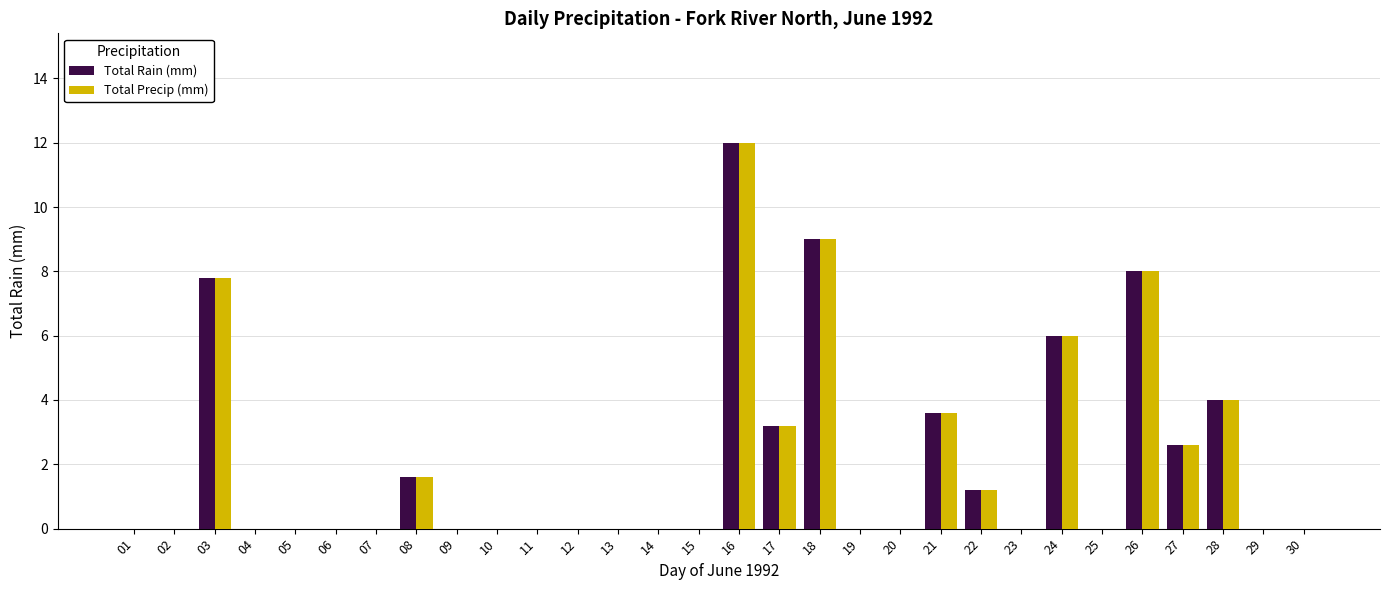

Are the bars grouped side by side (vs. stacked)?

Yes